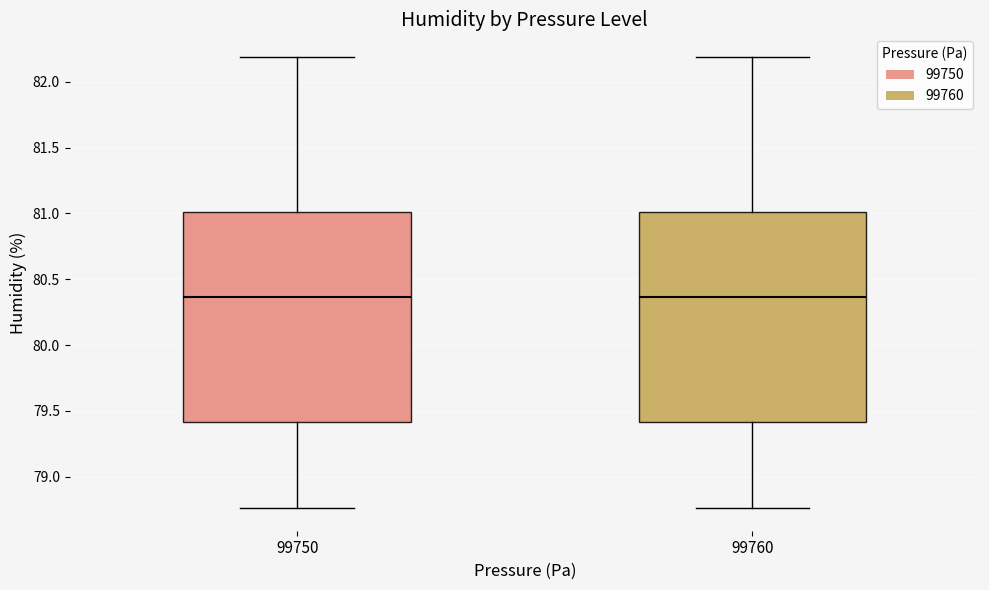

Reading left to right, transcribe this box plot: for each box, give where its median line is, the range the box spans, and where its two whiskers end, as read against the y-axis. The values are not printed on the chart, so give them approximately, as read against the axis.

99750: median 80.35, box 79.40 to 81.00, whiskers 78.75 to 82.20
99760: median 80.35, box 79.40 to 81.00, whiskers 78.75 to 82.20